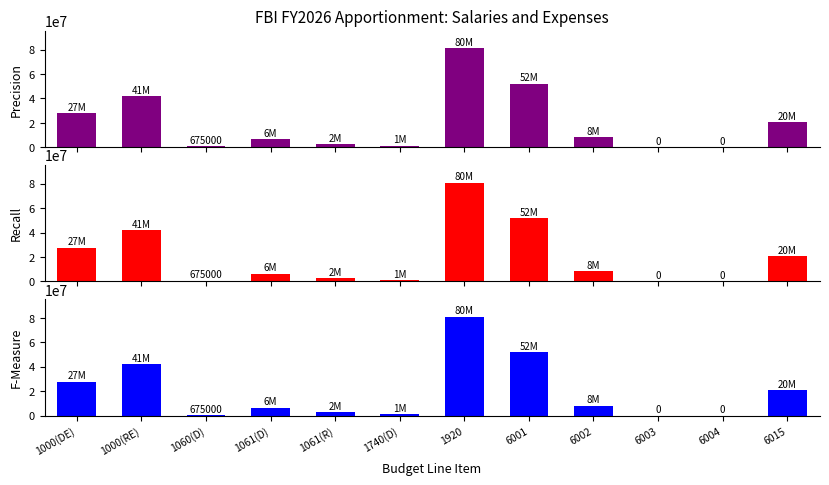

Count the number of categories in the chart.

12